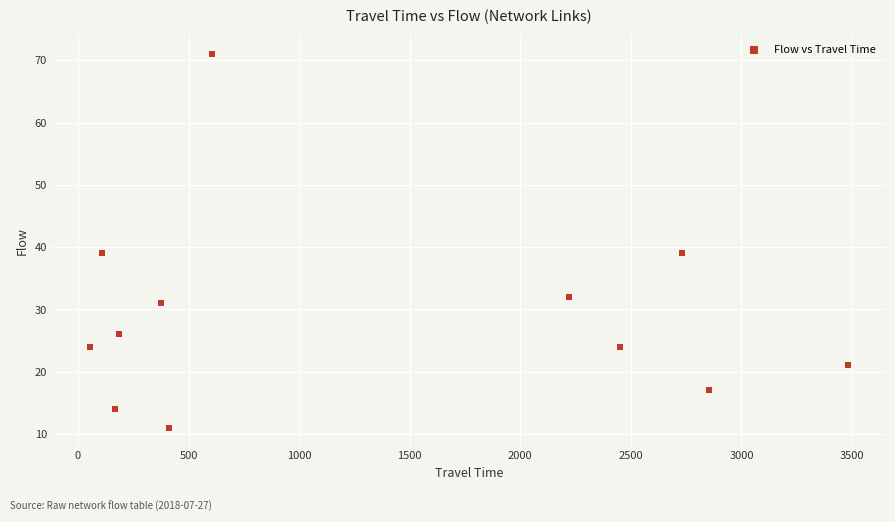

What is the range of X values (max minus min)?

3429